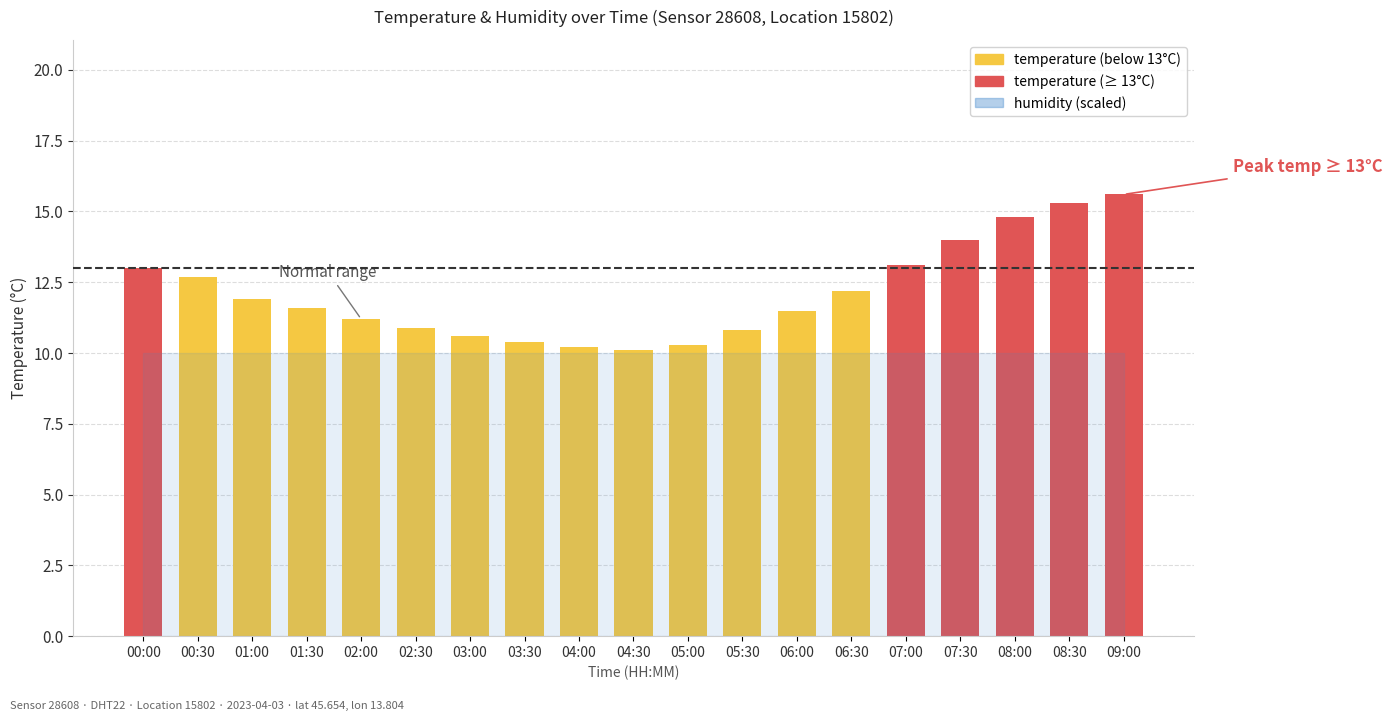

What is the sum of all values?

230.2